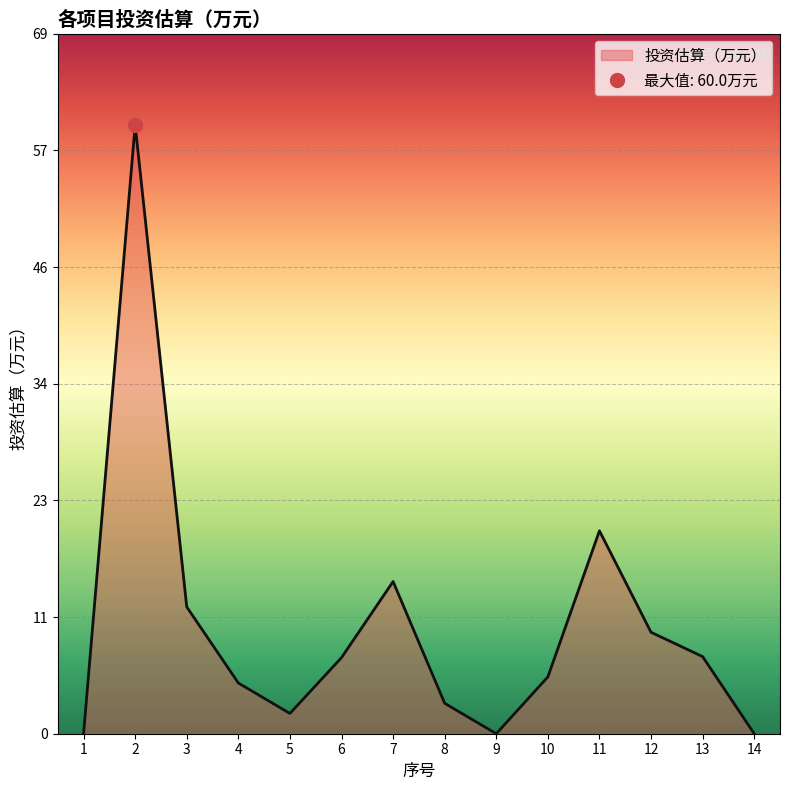

Reading left to right, extract all data points from this chart.

0.0	60.0	12.5	5.0	2.0	7.5	15.0	3.0	0.0	5.6	20.0	10.0	7.6	0.0